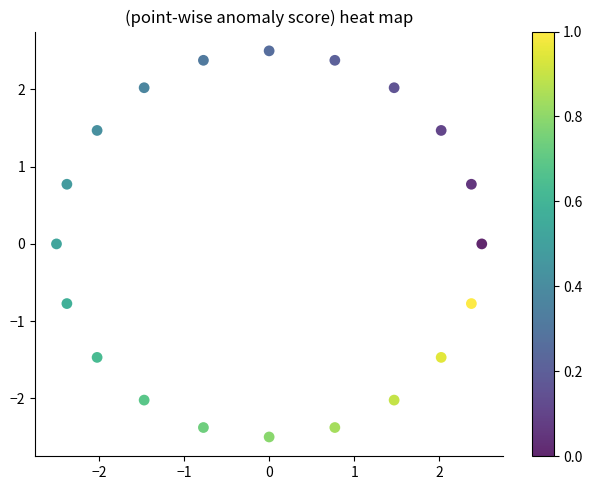

What is the range of Y values (max minus min)?

5.0